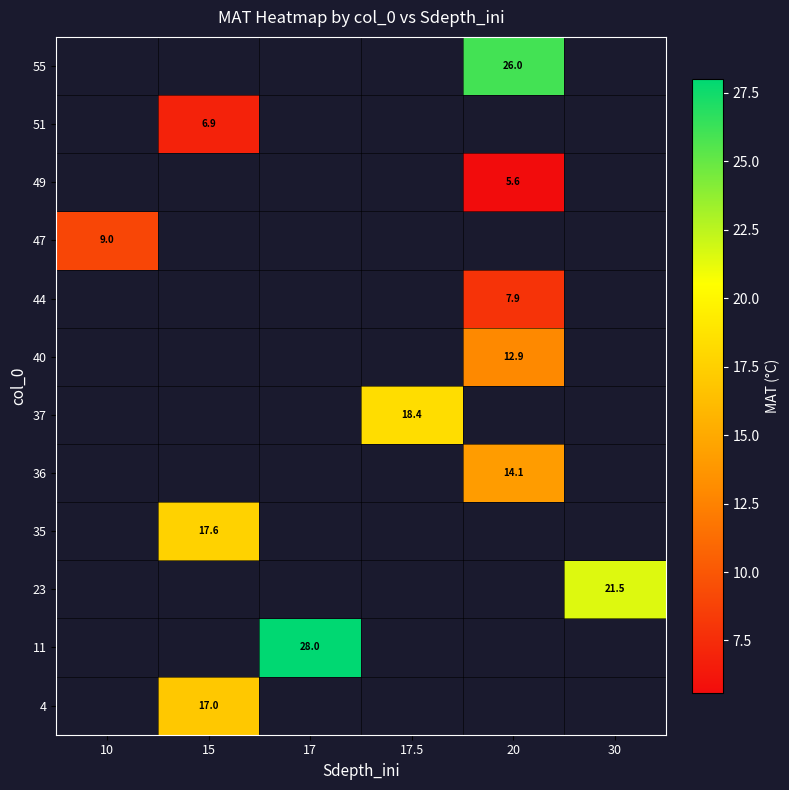

Count the number of categories in the chart.

6